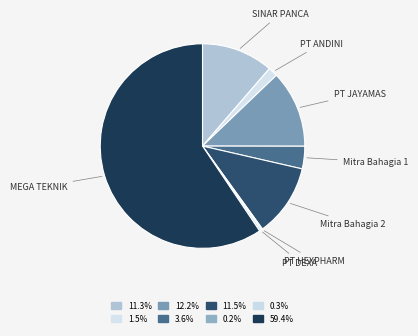

Between Mitra Bahagia 1 and PT JAYAMAS, which is larger?

PT JAYAMAS